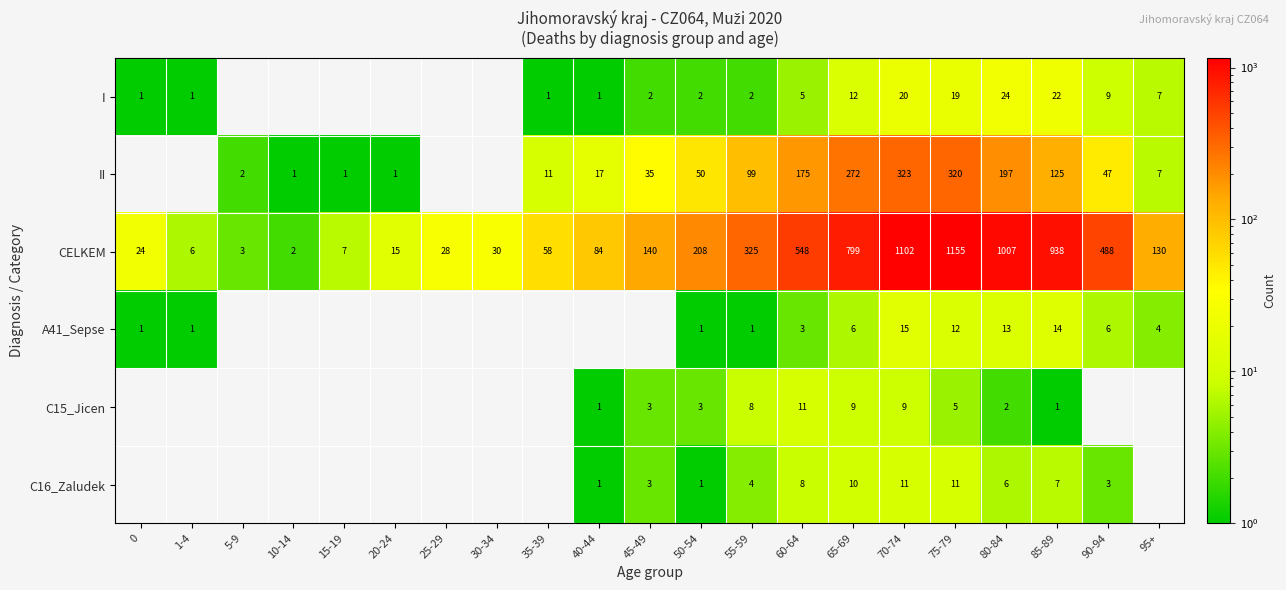

Read the CELKEM value at 90-94.

488